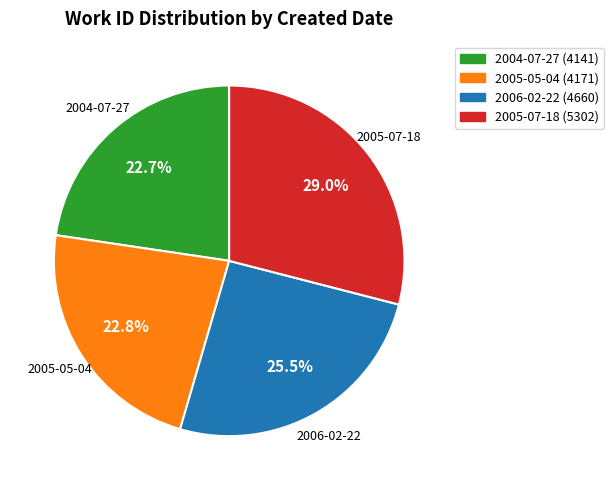

To the nearest percent, what is the difference between the largest and smallest slice percentages?

6%